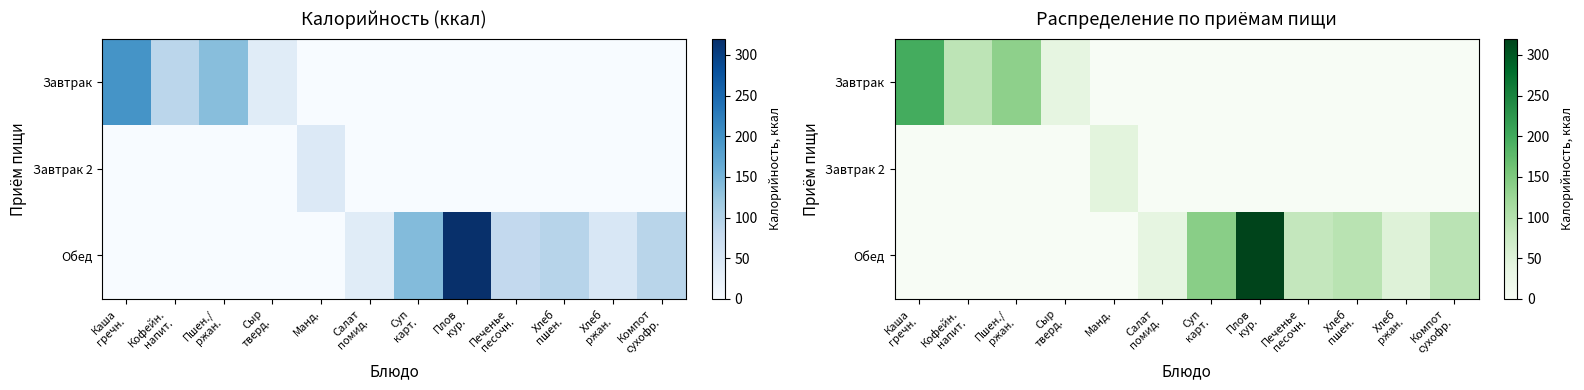

Where is Завтрак nearest to the value 98?

Кофейн. напит.